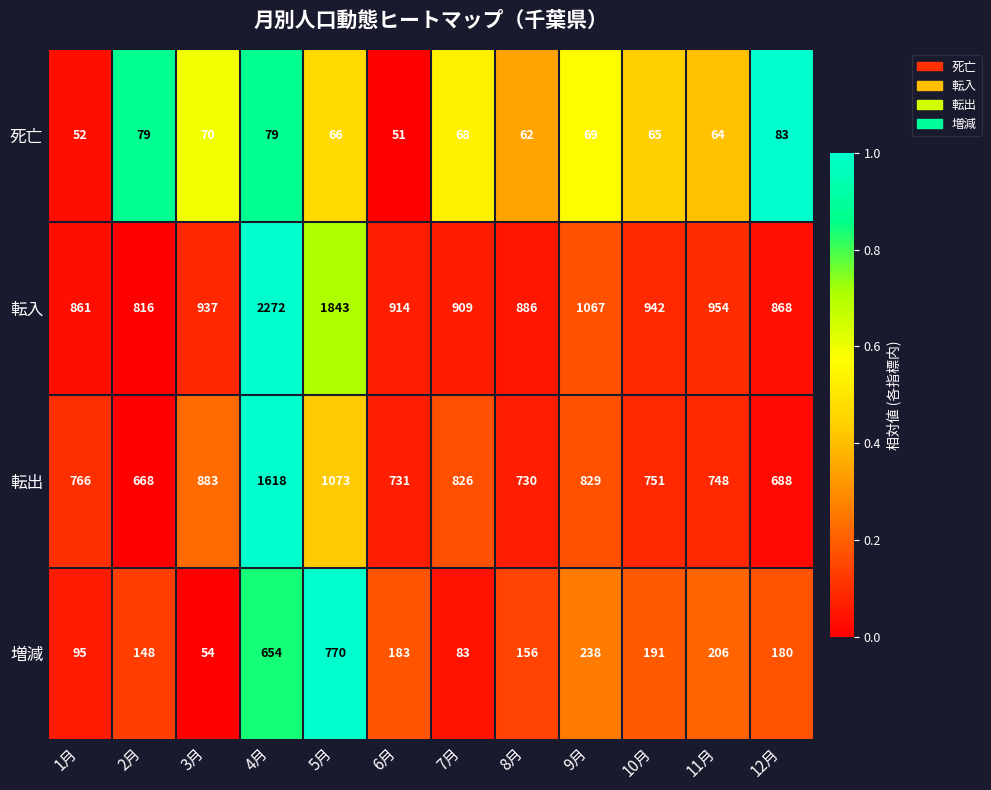

List the series in order of their peak value, lowest first.

死亡, 増減, 転出, 転入